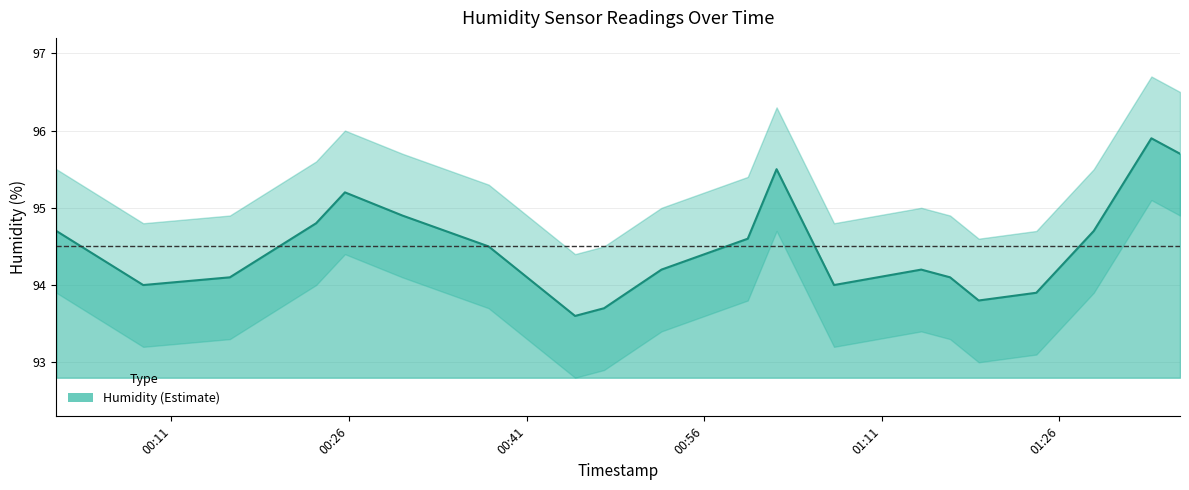

True or false: humidity and humidity_lower cross at least once.

False